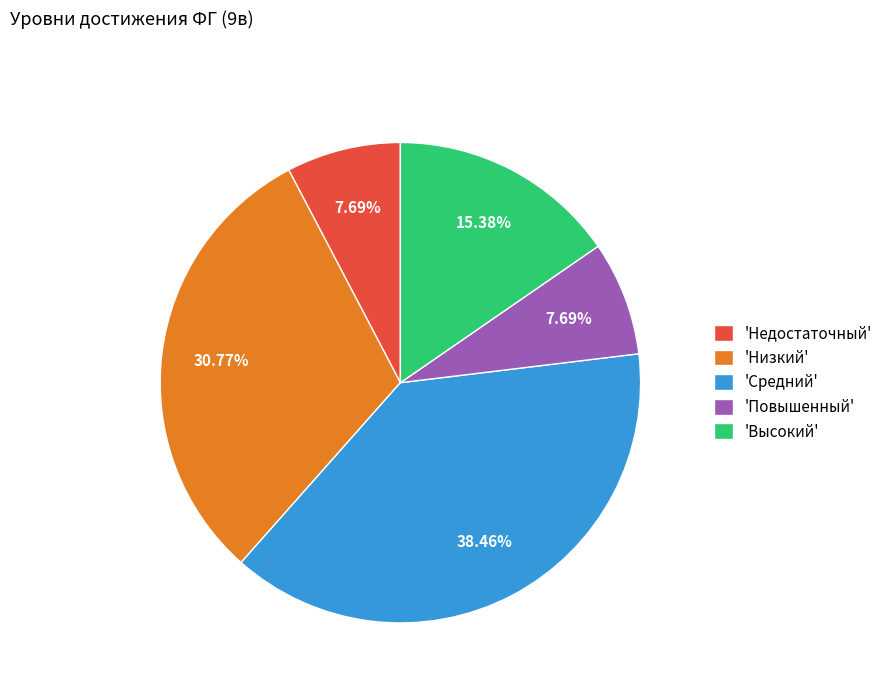

What is the largest slice in the pie chart?

'Средний'